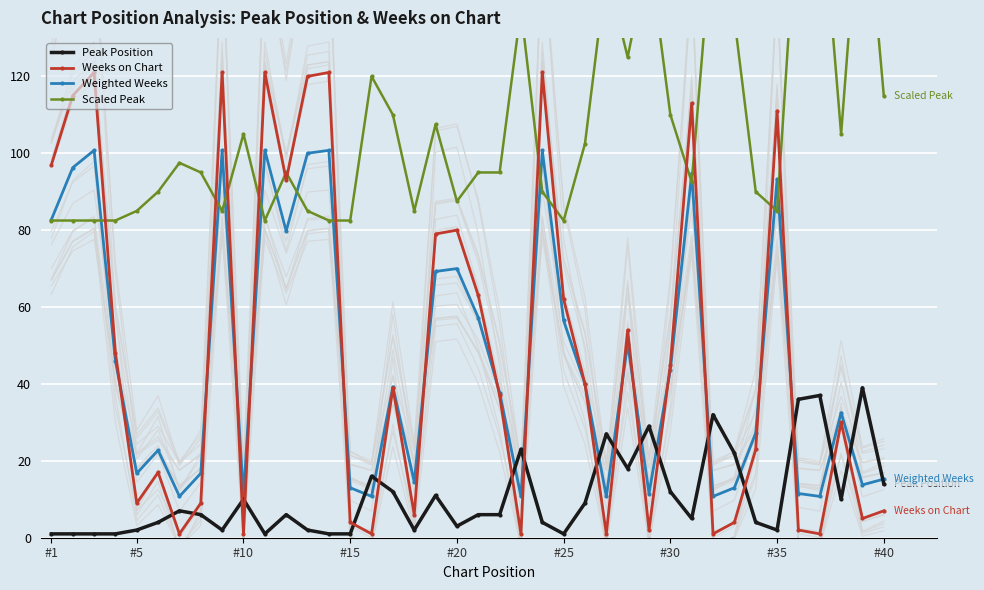

Is it true that Weighted Weeks equals 7.3 at #15?

False